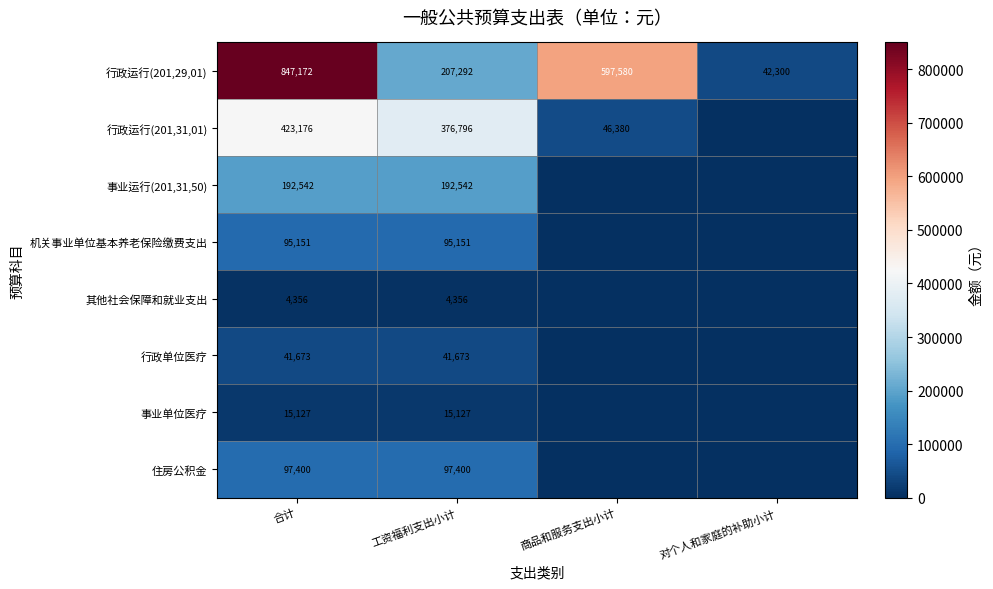

What is the difference between the 行政运行(201,29,01) values at 商品和服务支出小计 and 合计?

249592